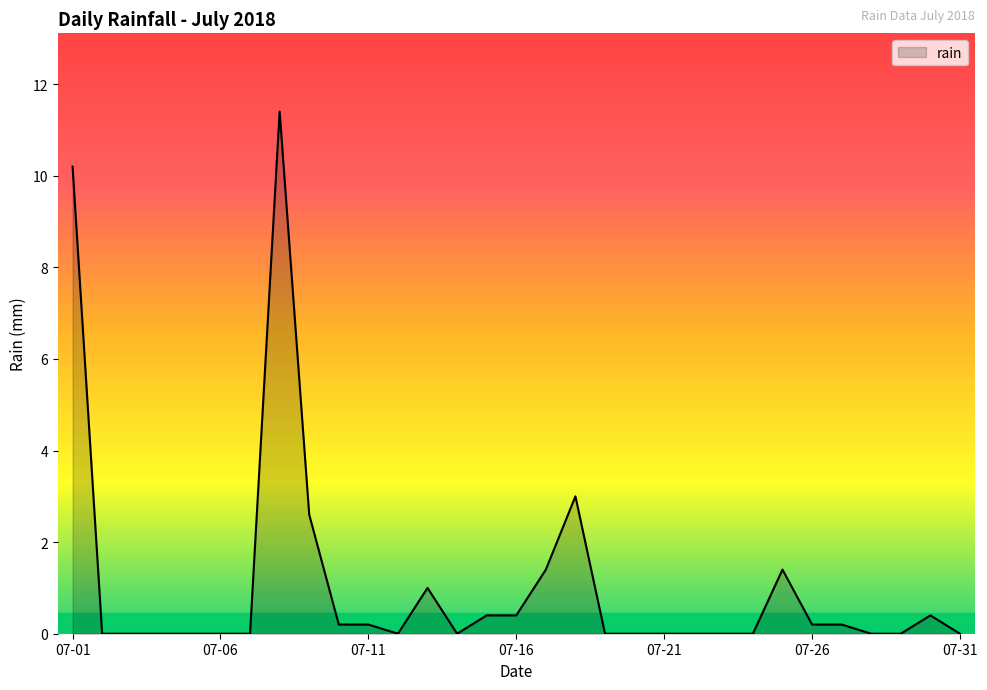

What is the difference between the maximum and minimum values?

11.4